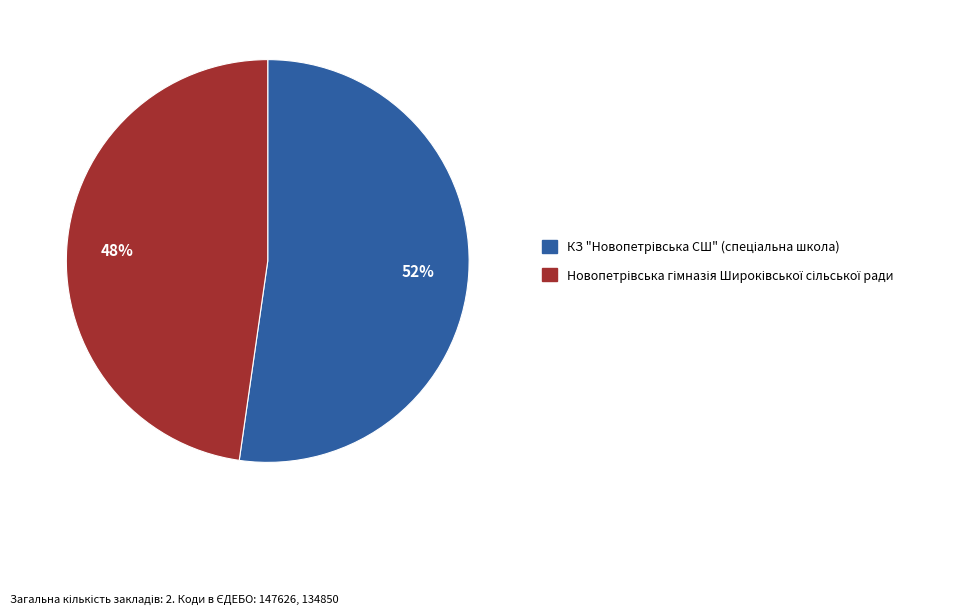

To the nearest percent, what is the average slice percentage?

50%